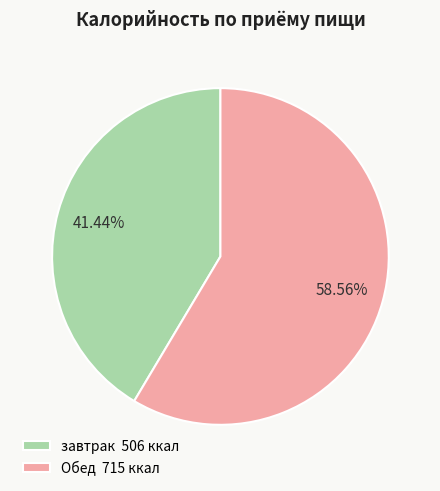

What percentage do Обед and завтрак together represent?

100.0%